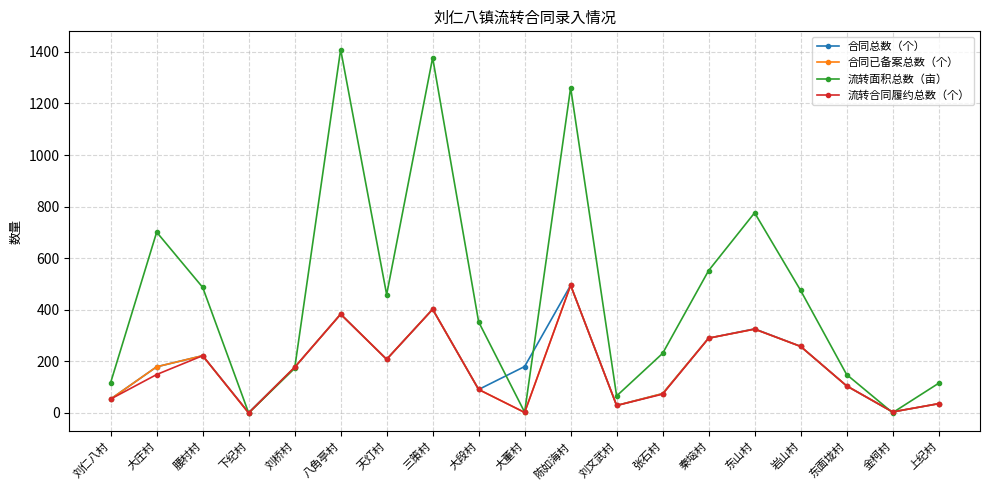

What is the difference between the 流转面积总数（亩） values at 八角亭村 and 刘桥村?

1236